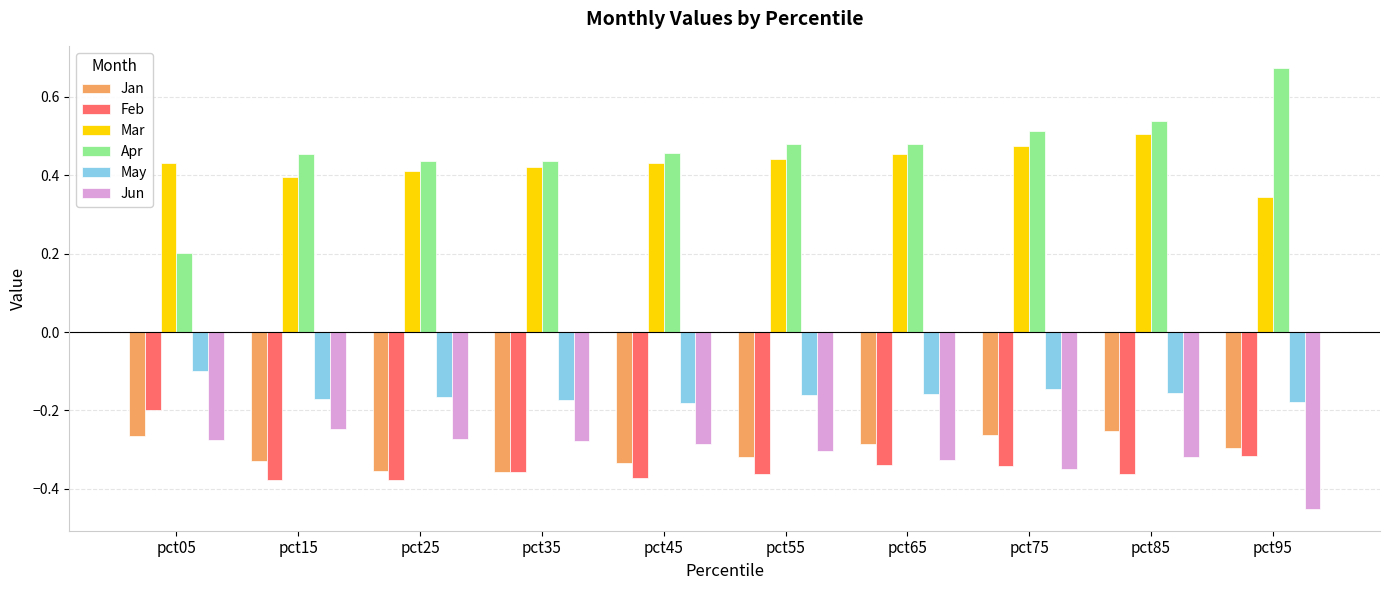

What is the spread (max minus min) of values at pct15?

0.8